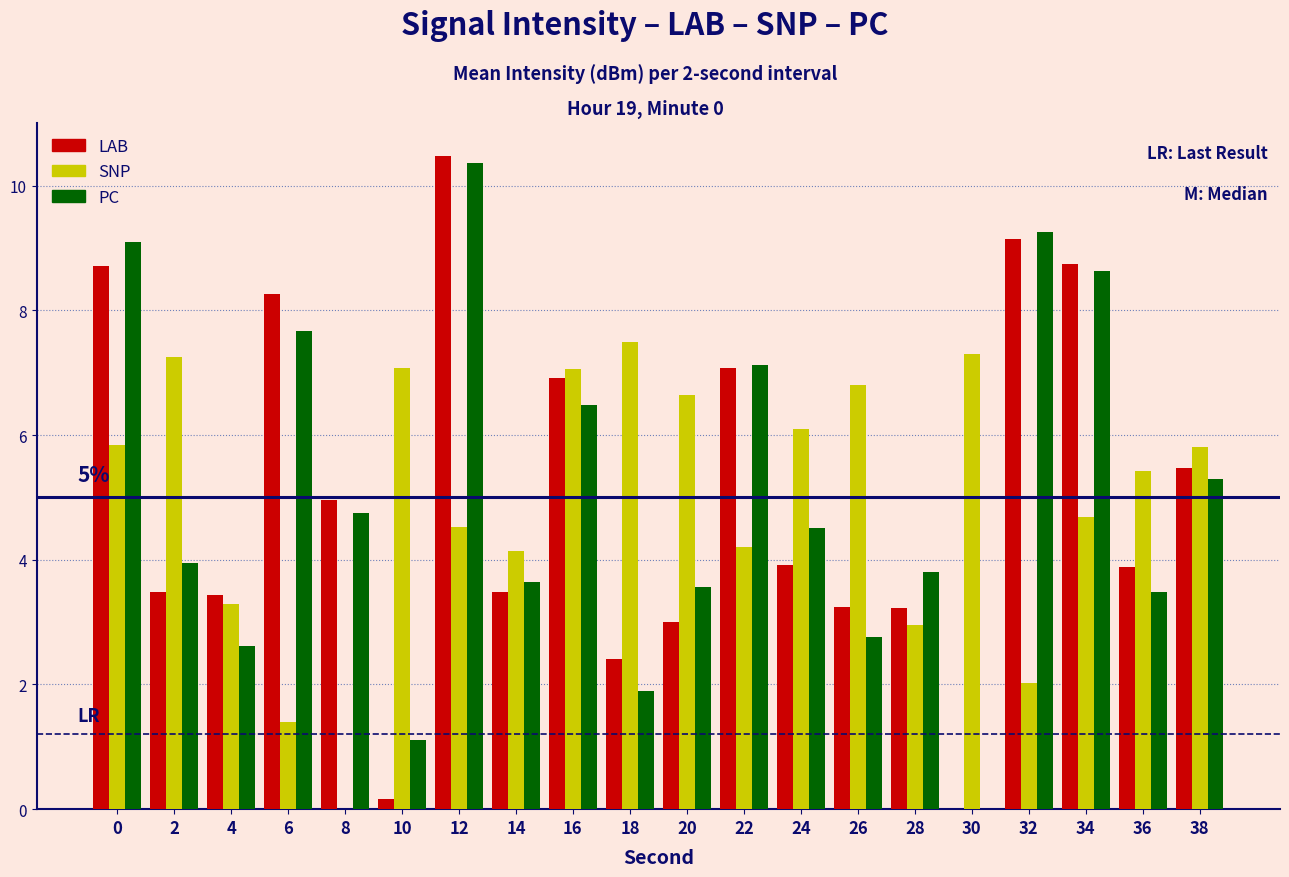

What is the difference between the PC values at 26 and 38?

2.5